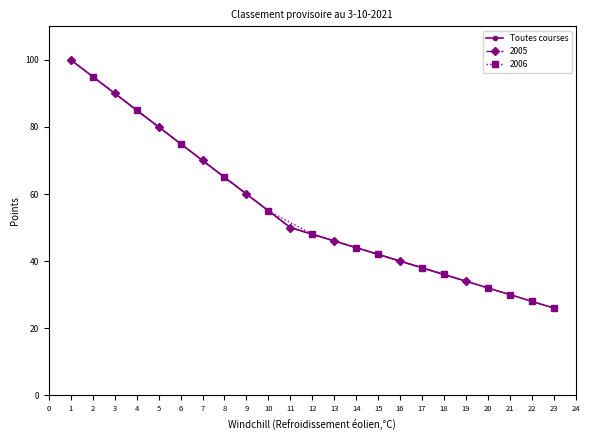

True or false: Toutes courses has a value of 55 at 10.

True